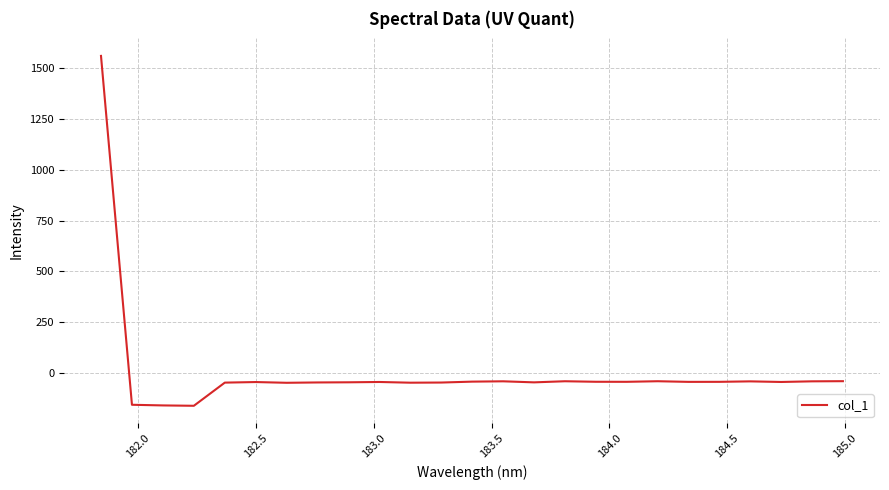

What is the difference between the maximum and minimum values?

1721.5